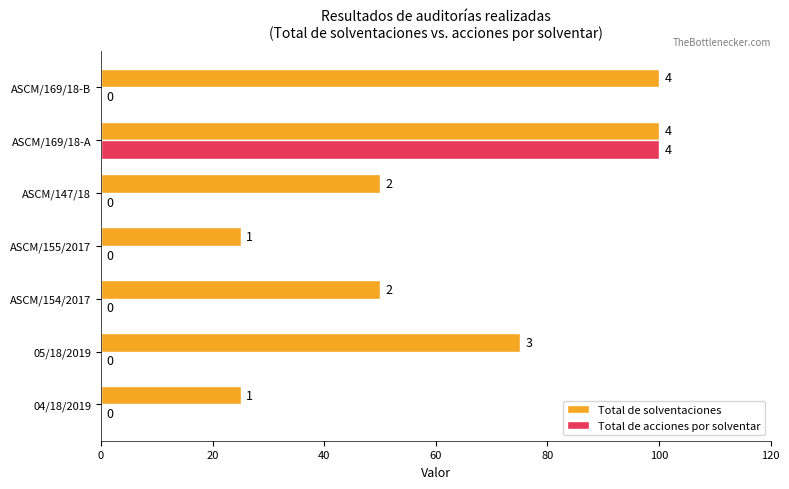

What are all the series names shown in the legend?

Total de solventaciones, Total de acciones por solventar